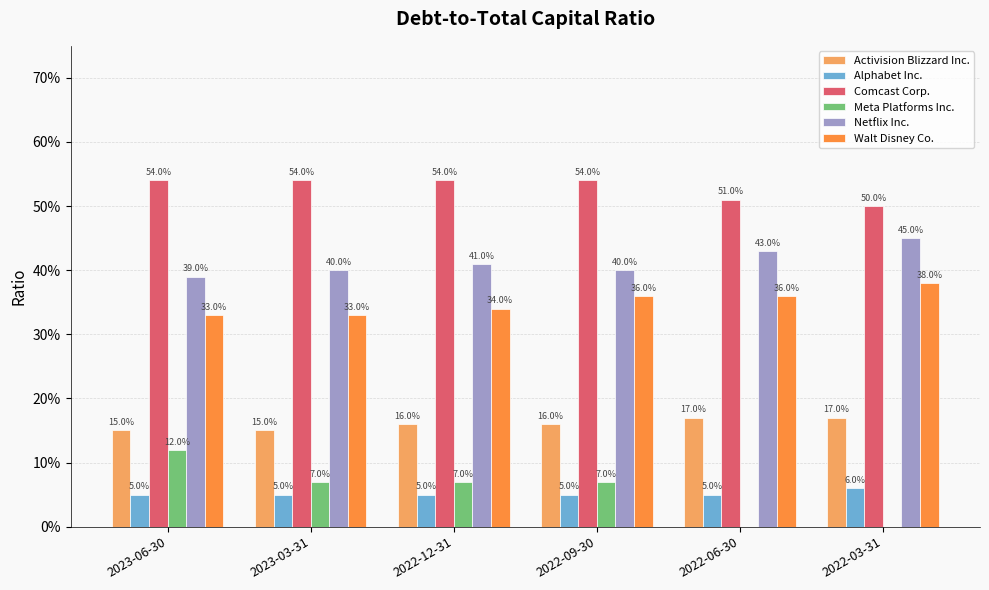

Between 2022-09-30 and 2022-06-30, which series saw the biggest shift?

Meta Platforms Inc.